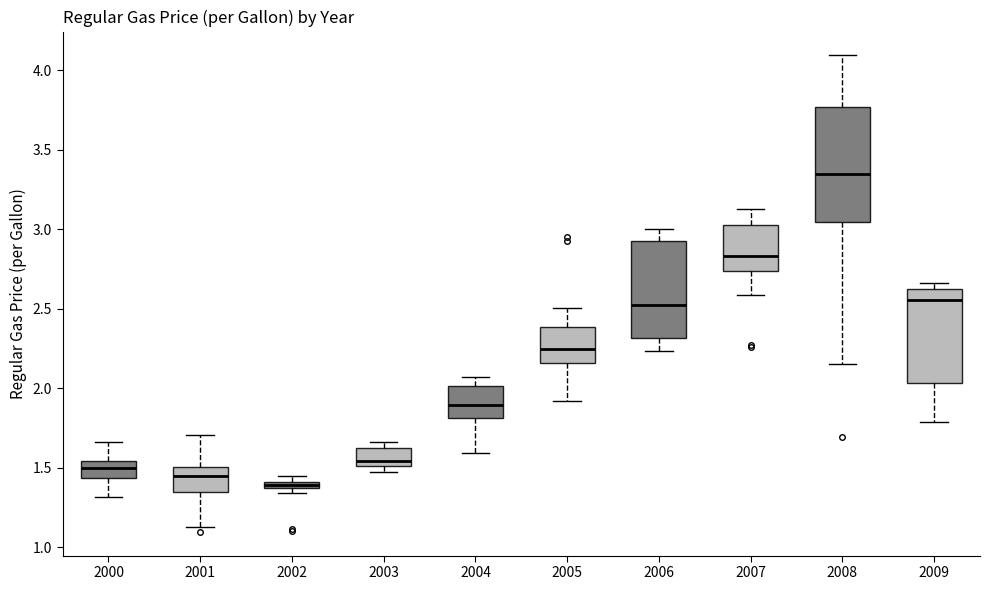

Which box has the highest median line?

2008